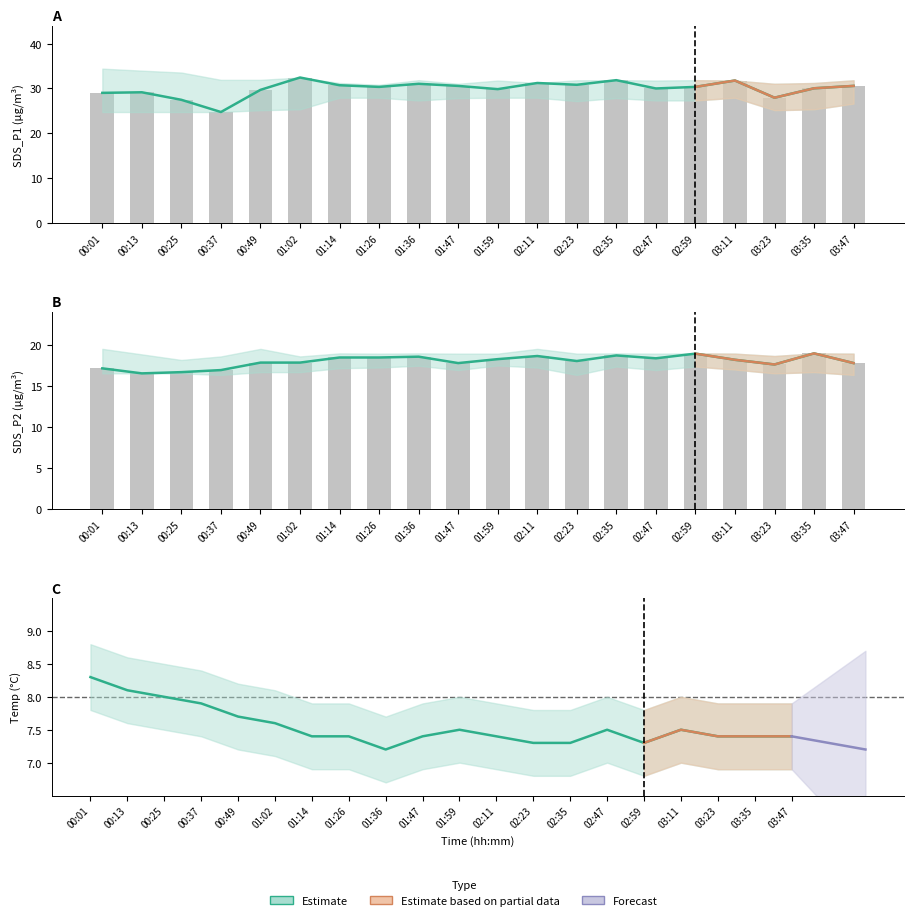

The value of Temp at 01:36 is 7.2. True or false?

True